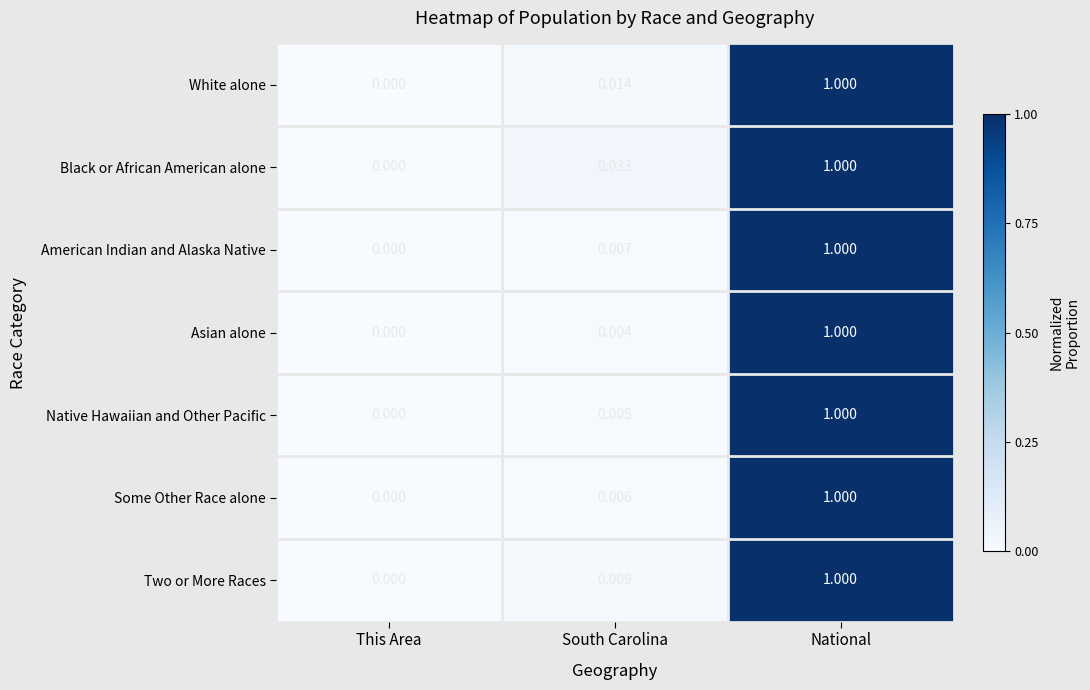

List the labels in order of Two or More Races value, smallest first.

This Area, South Carolina, National